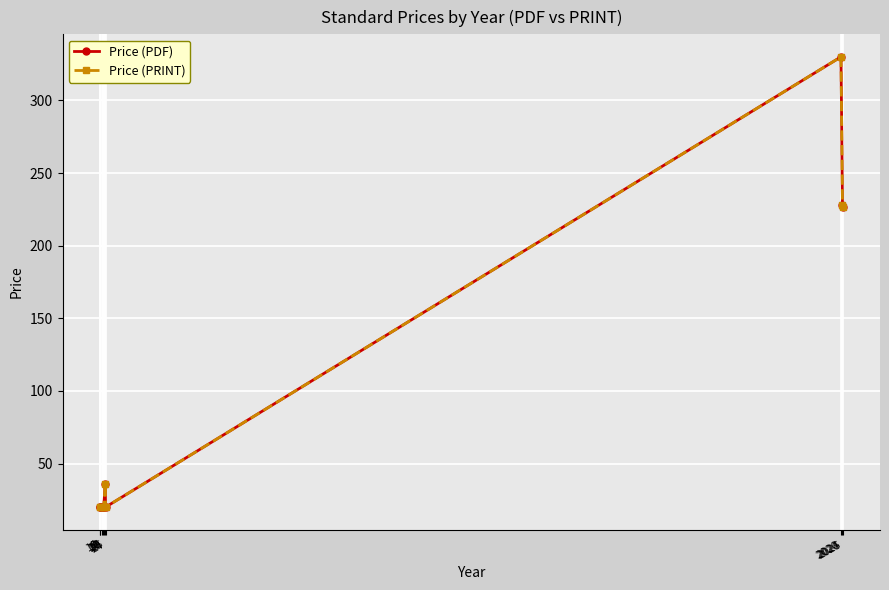

True or false: Price (PRINT) and Price (PDF) cross at least once.

False